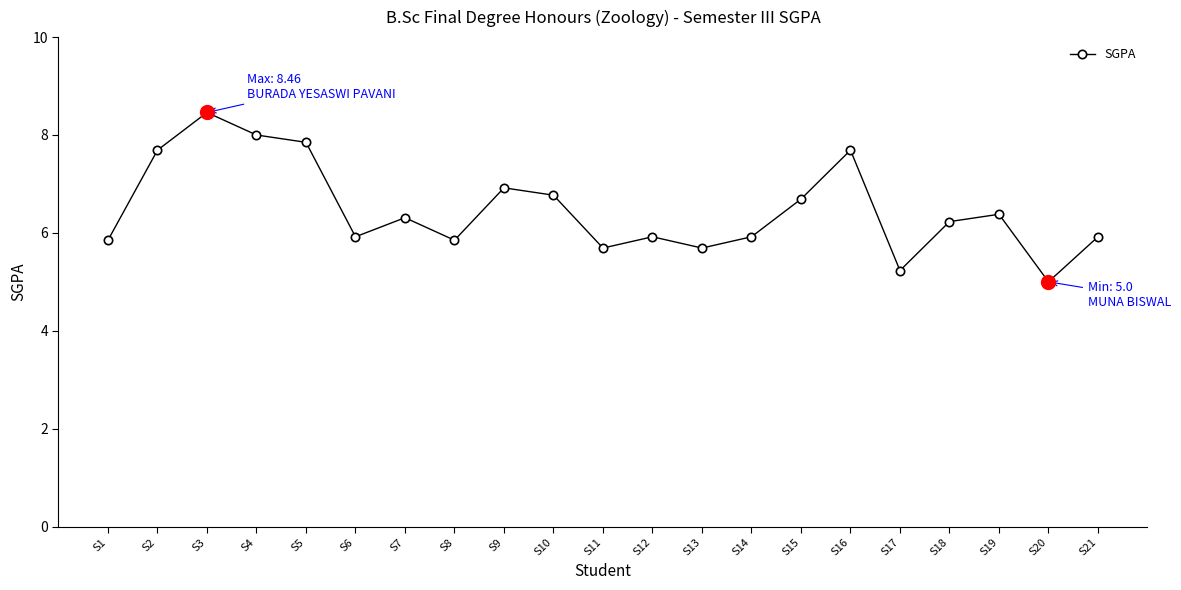

What is the value of the 13th point from the left?

5.7